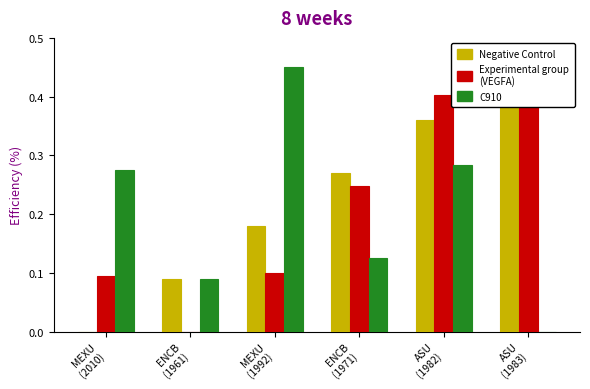

Rank the series by their maximum value, from lowest to highest.

Negative Control, Experimental group
(VEGFA), C910